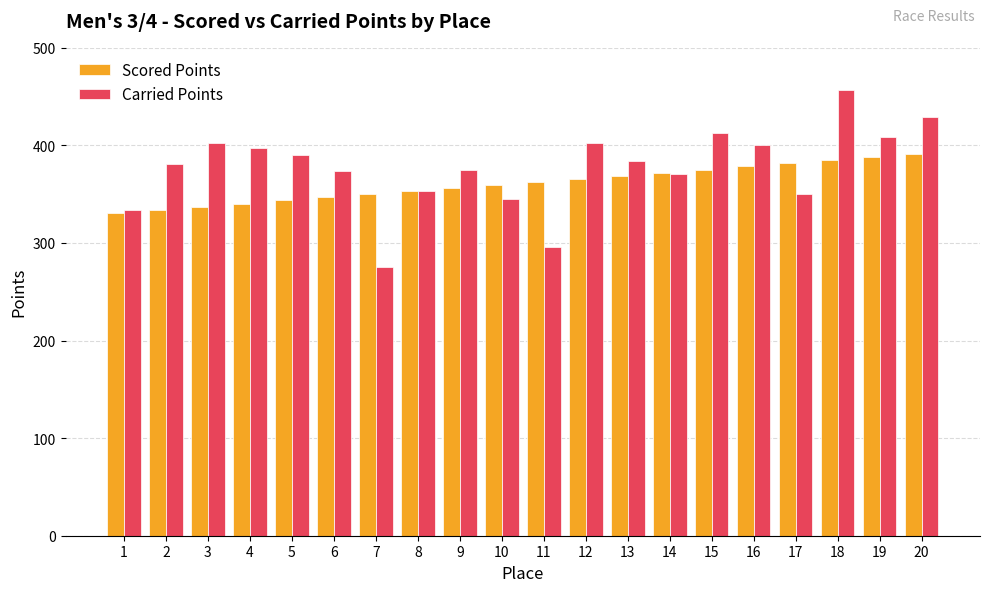

What is the difference between the second highest and minimum values in the Carried Points series?

153.5